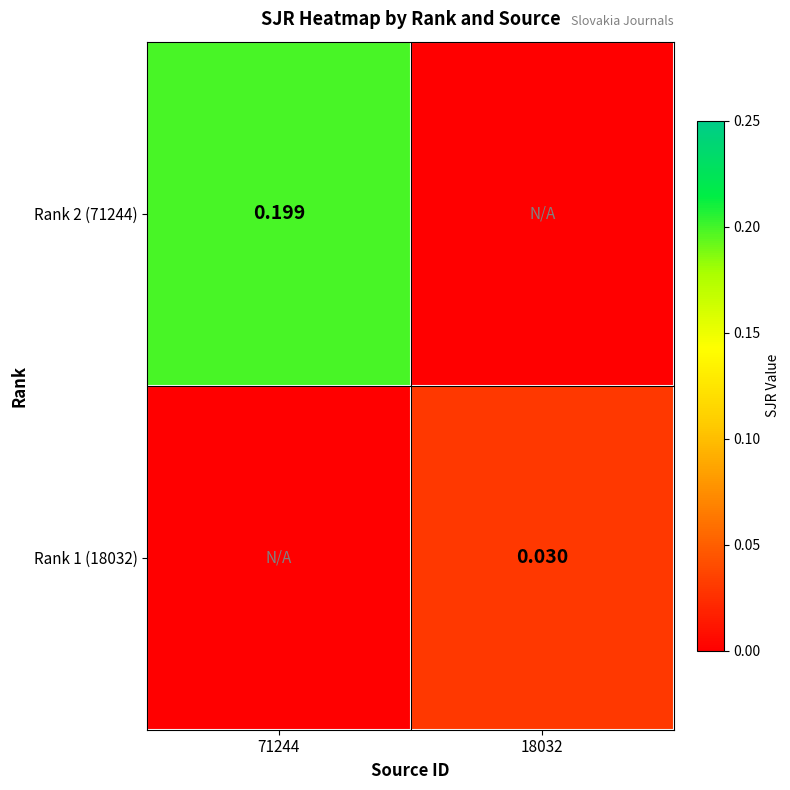

What is the total value across all series at 71244?

0.2